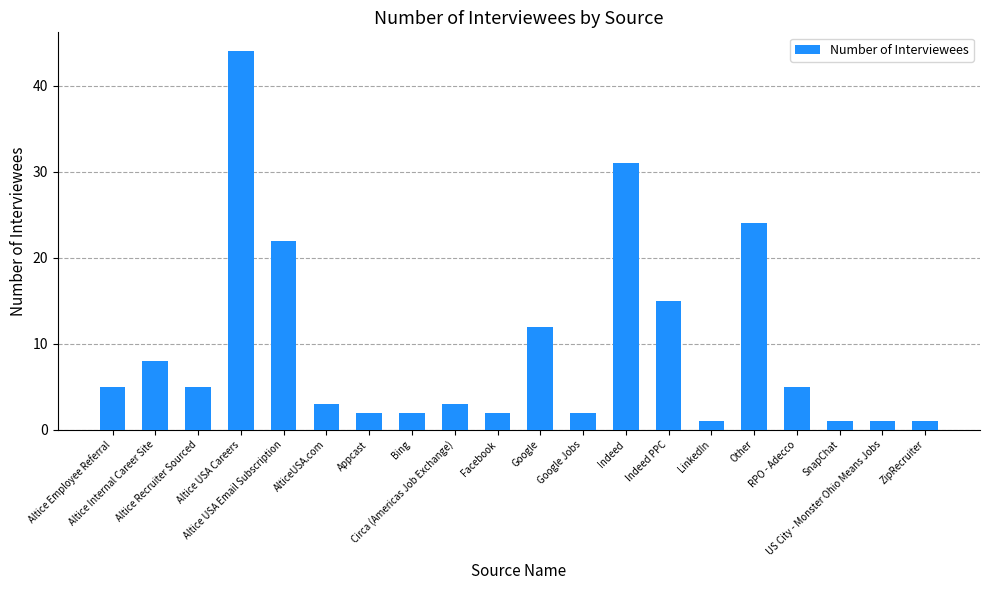

What is the smallest value displayed?

1